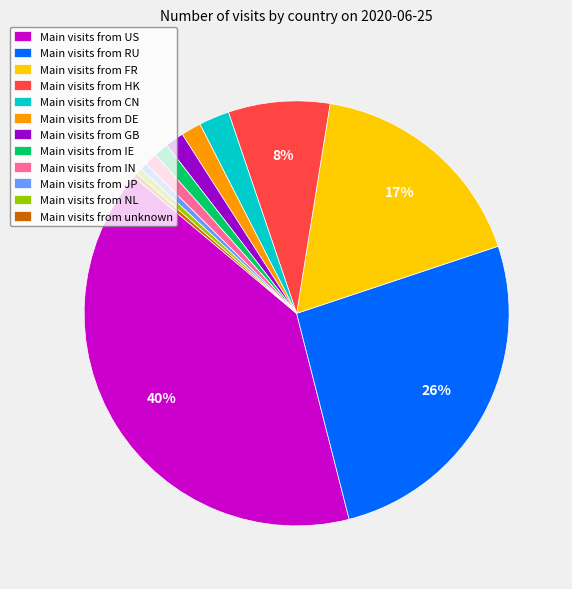

Does Main visits from DE represent more than half of the total?

No